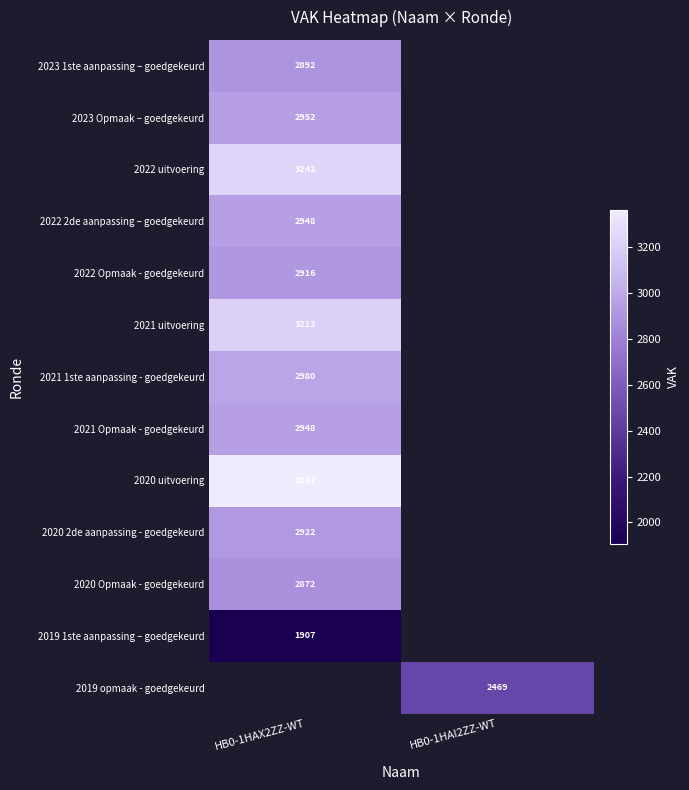

What is the smallest value displayed?

1907.0